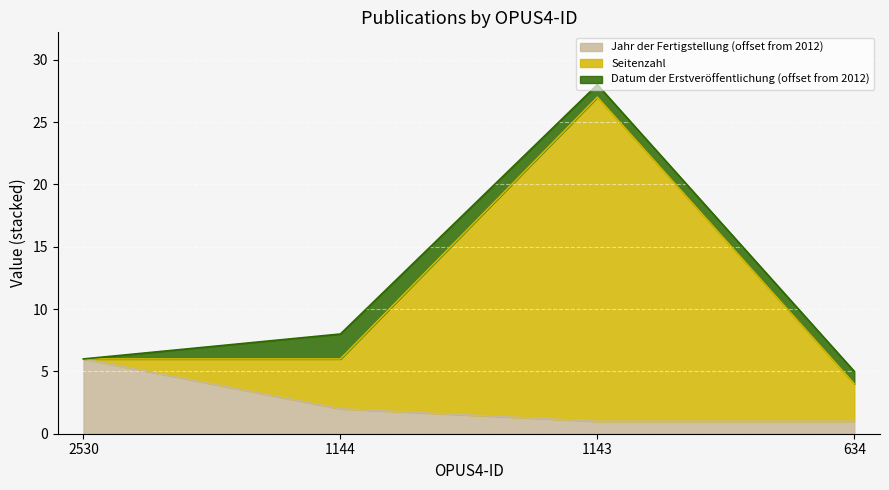

The value of Jahr der Fertigstellung (offset from 2012) at 2530 is 9. True or false?

False